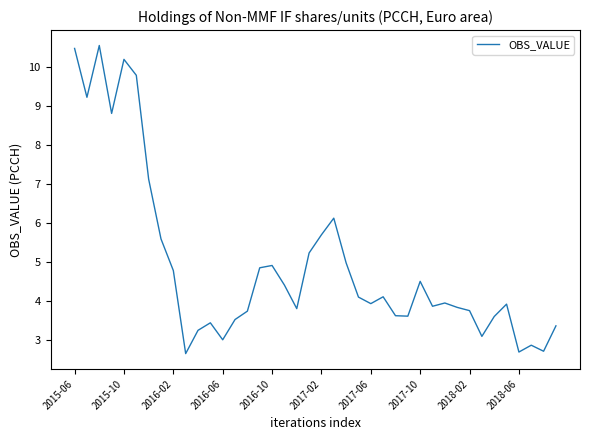

What is the smallest value displayed?

2.7